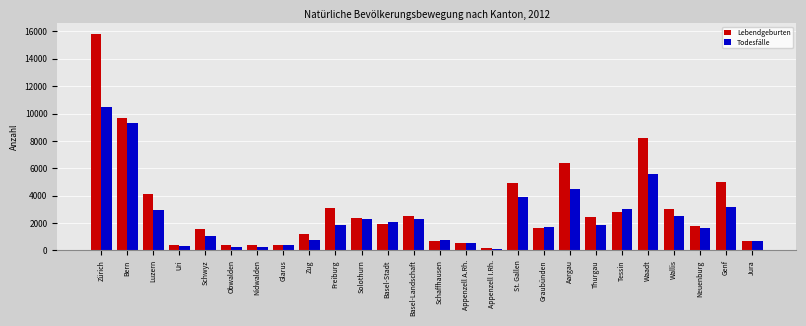

What is the approximate value of Lebendgeburten at Appenzell A.Rh., to the nearest 50?

550